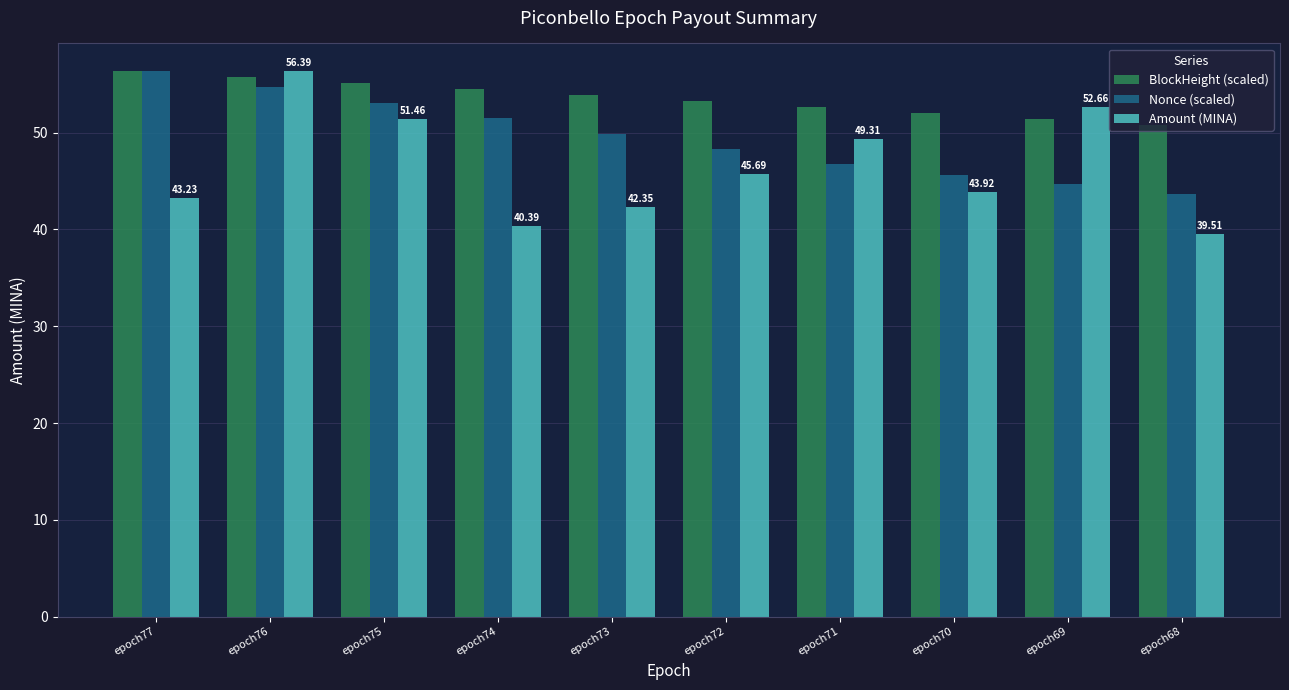

True or false: BlockHeight (scaled) has a value of 51.4 at epoch69.

True